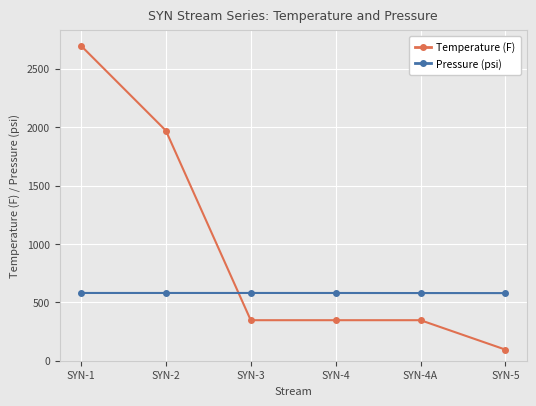

What is the value of the Temperature (F) point at the 2nd from the left?

1970.6